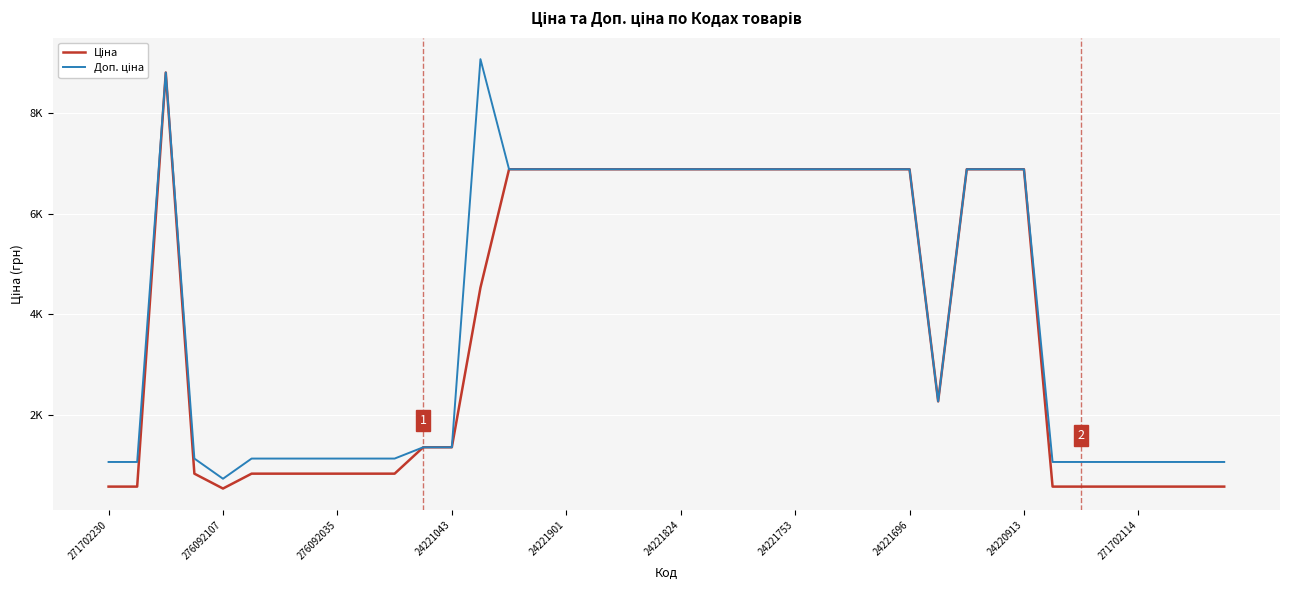

Does the chart have visible grid lines?

Yes